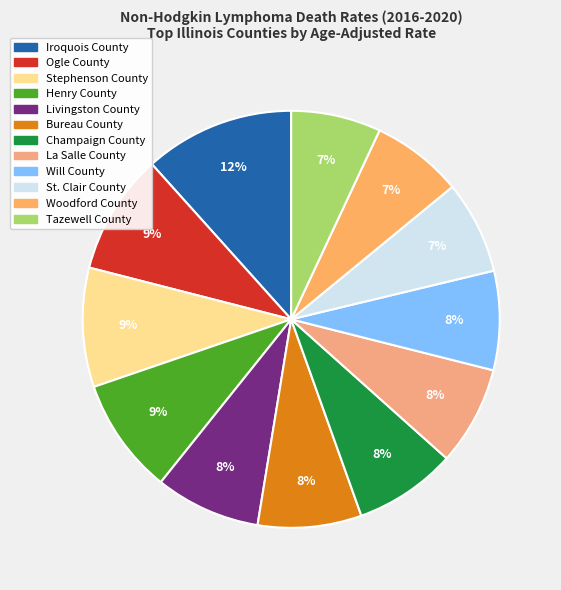

To the nearest percent, what is the difference between the largest and smallest slice percentages?

5%